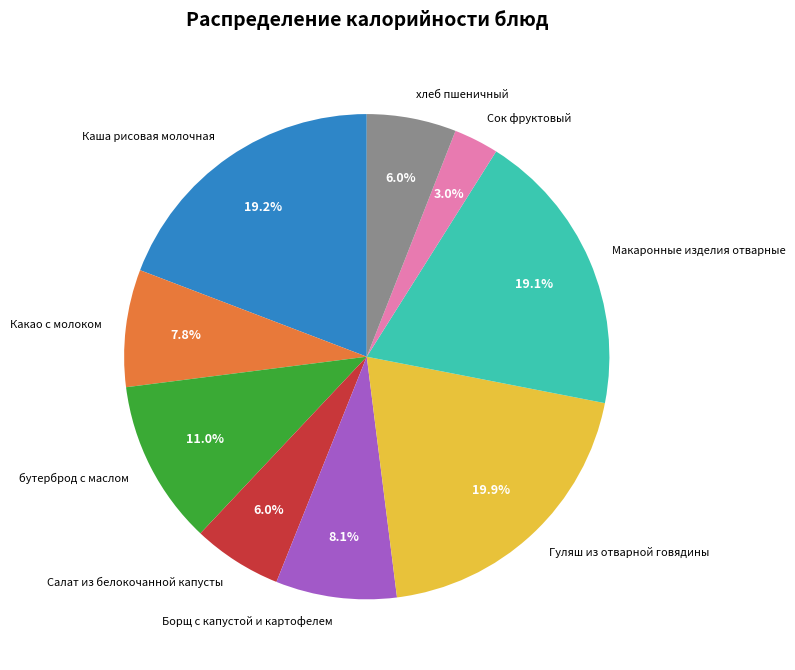

Approximately how many times larger is the value at Сок фруктовый compared to хлеб пшеничный?

0.5